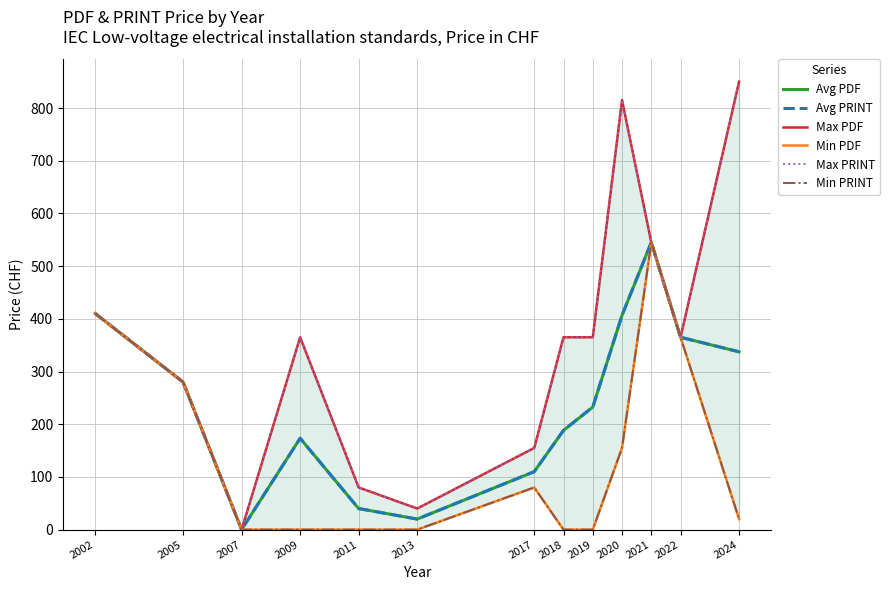

What is the difference between the highest and lowest values at 2020?

660.0